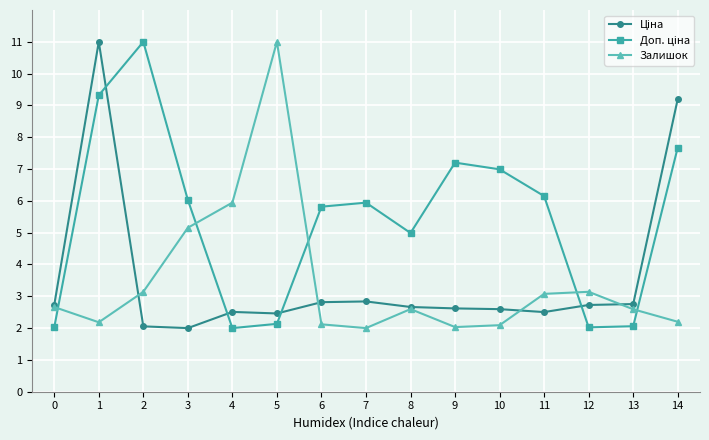

What is the difference between the highest and lowest values at 4?

3.9